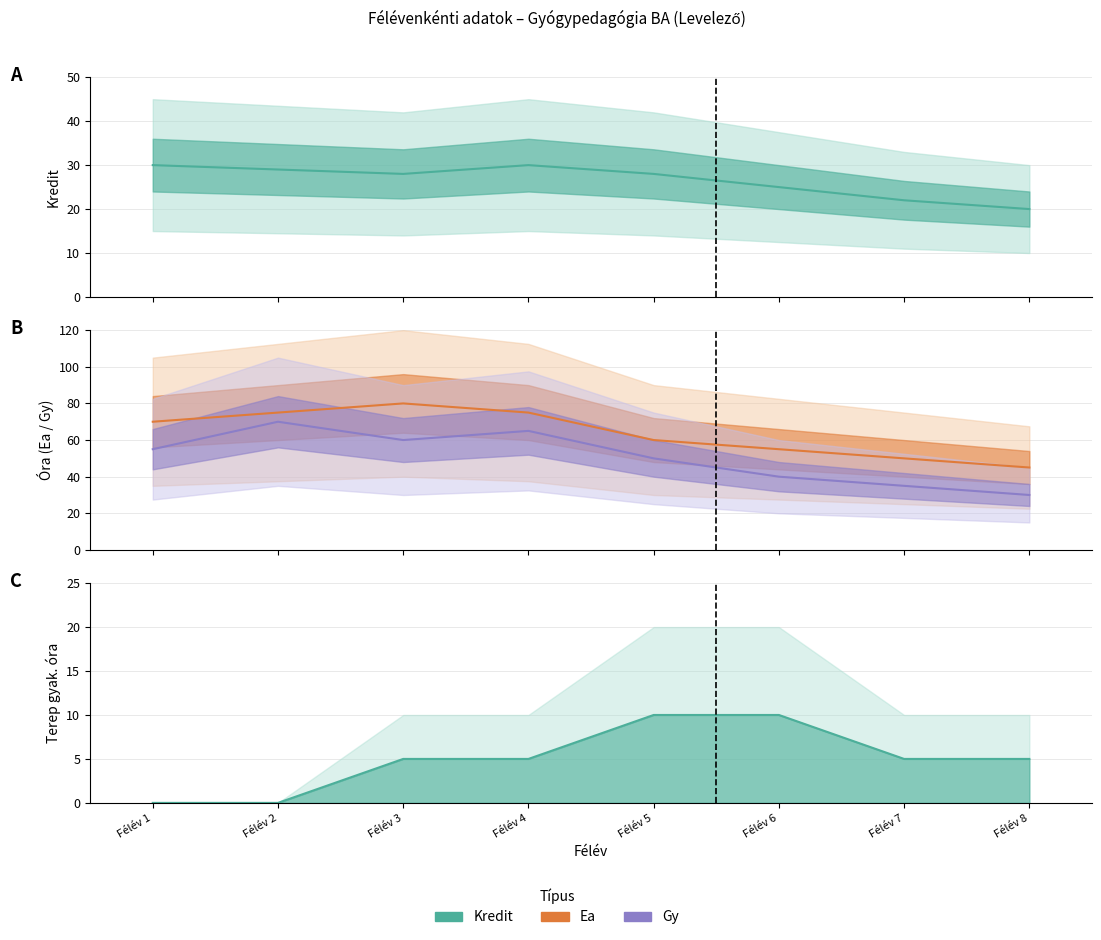

True or false: Terep.gyak. and Ea cross at least once.

False